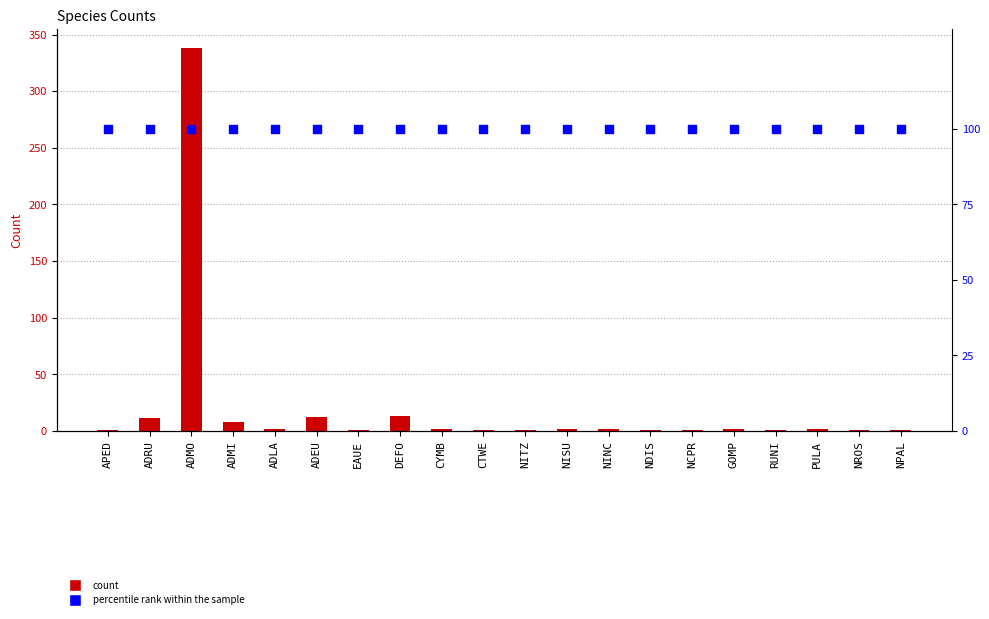

Which series has the largest Y range (max minus min)?

count